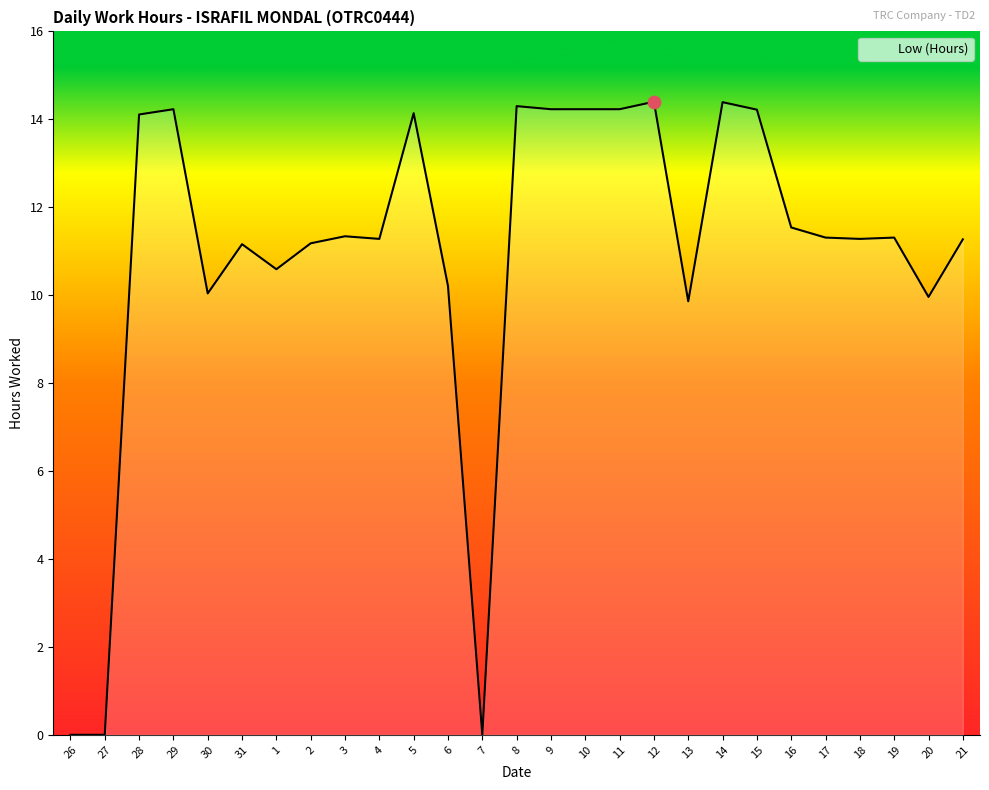

What is the change in value from 14 to 19?

-3.1